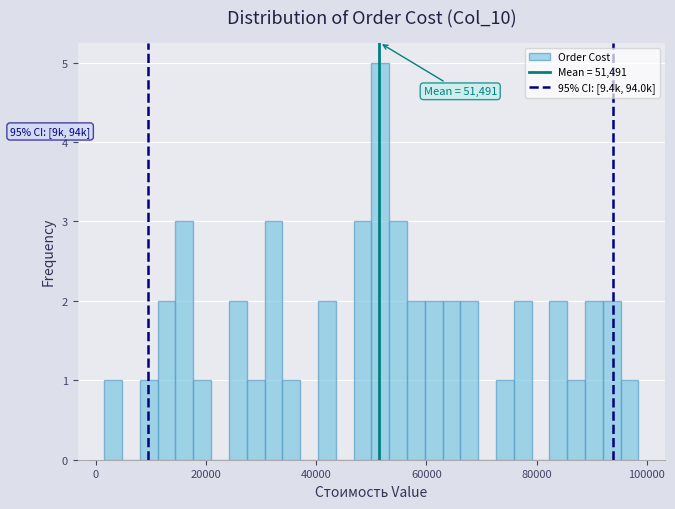

Read against the x-axis, roughly where is the centre of the tallest bar?

52000